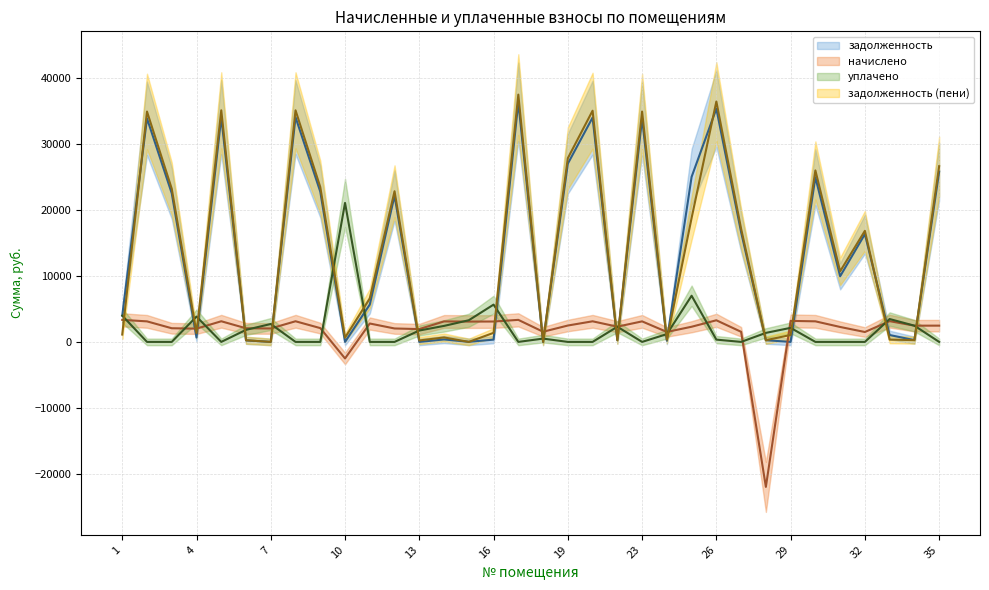

What is the average value of the задолженность series?

13775.1